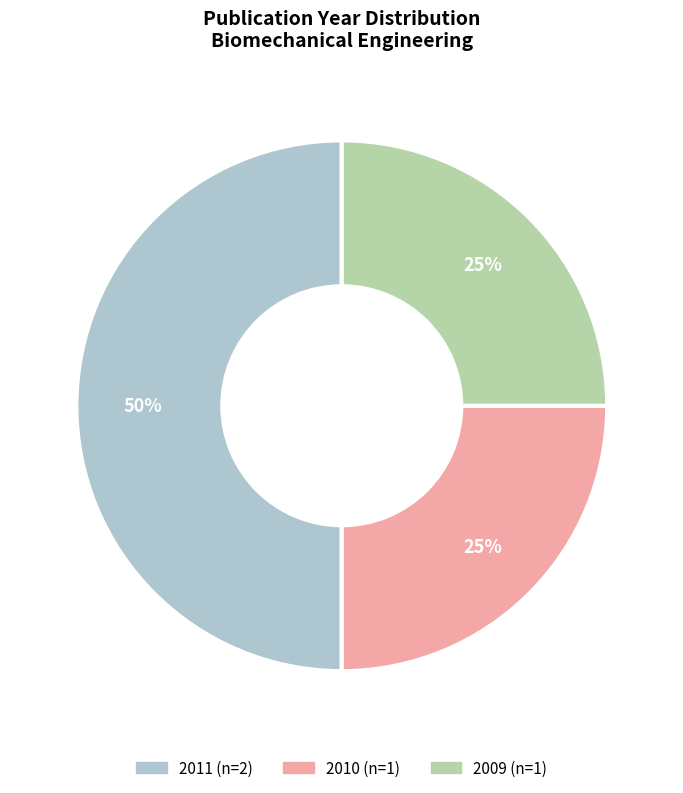

How many segments does this pie chart have?

3